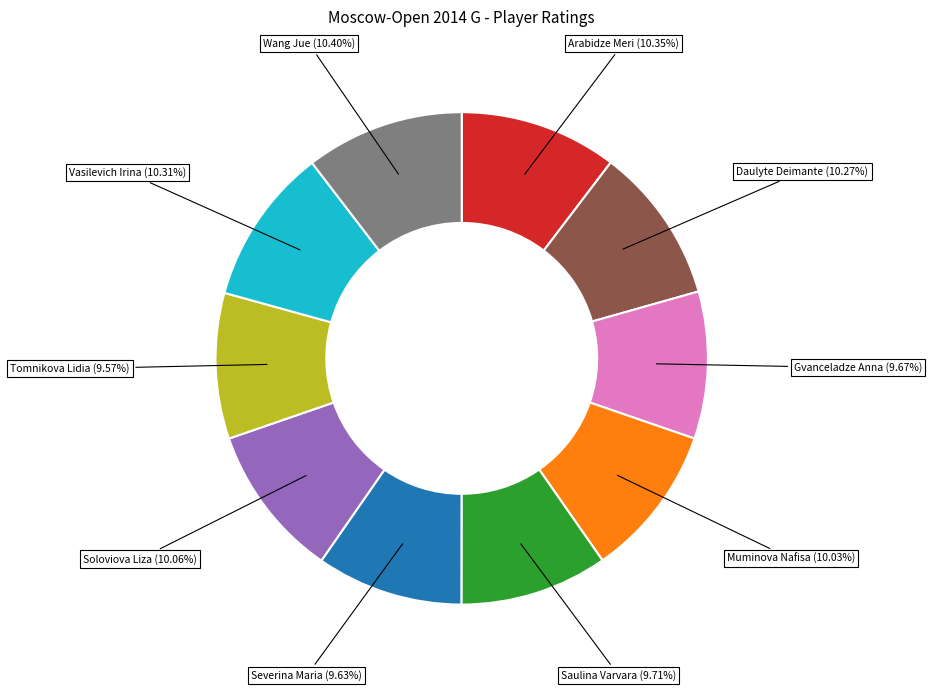

Is there any slice that represents more than half of the pie?

No